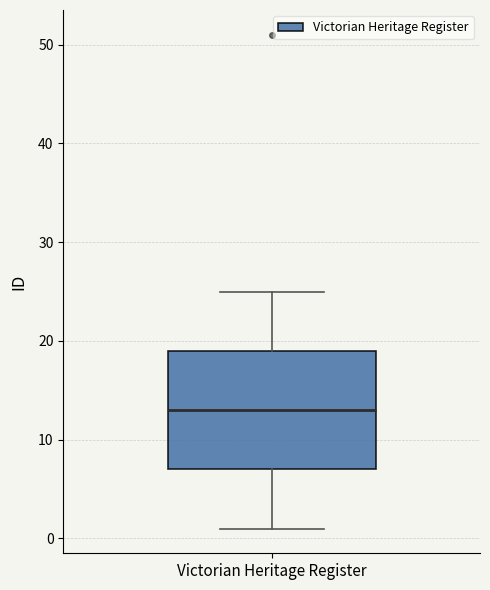

Transcribe this box plot: give where the median line is, the range the box spans, and where the two whiskers end, as read against the y-axis. The values are not printed on the chart, so give them approximately, as read against the axis.

median 13, box 7 to 19, whiskers 1 to 25